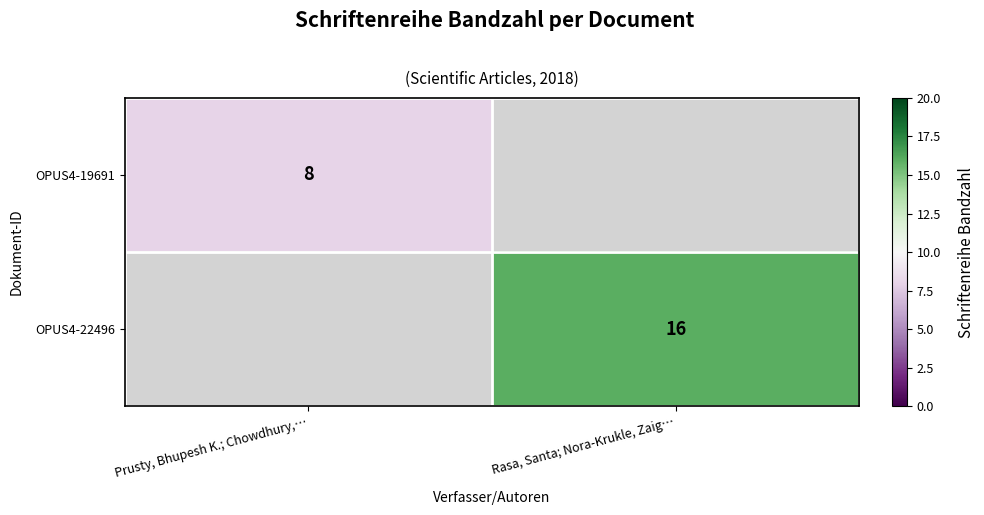

The OPUS4-19691 series shows 8 at Prusty, Bhupesh K.; Chowdhury,…. True or false?

True